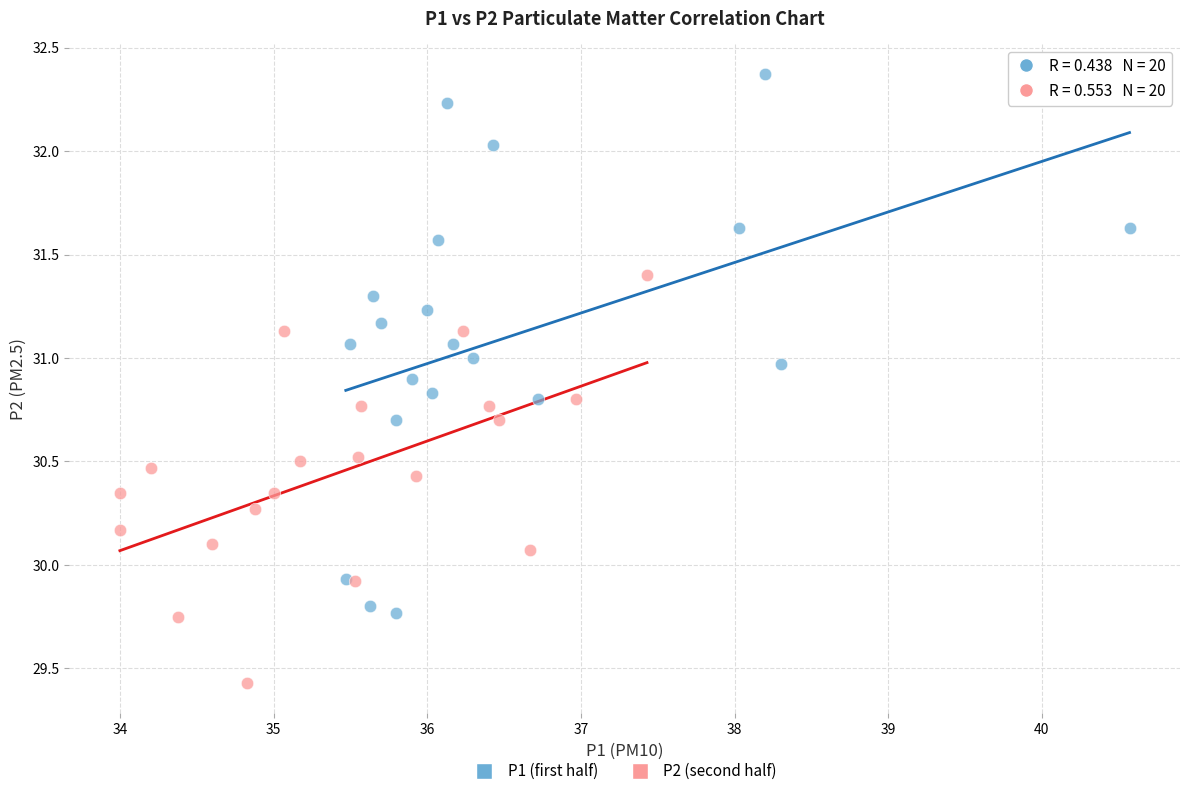

Which series contains the lowest Y value?

P2 (second half)